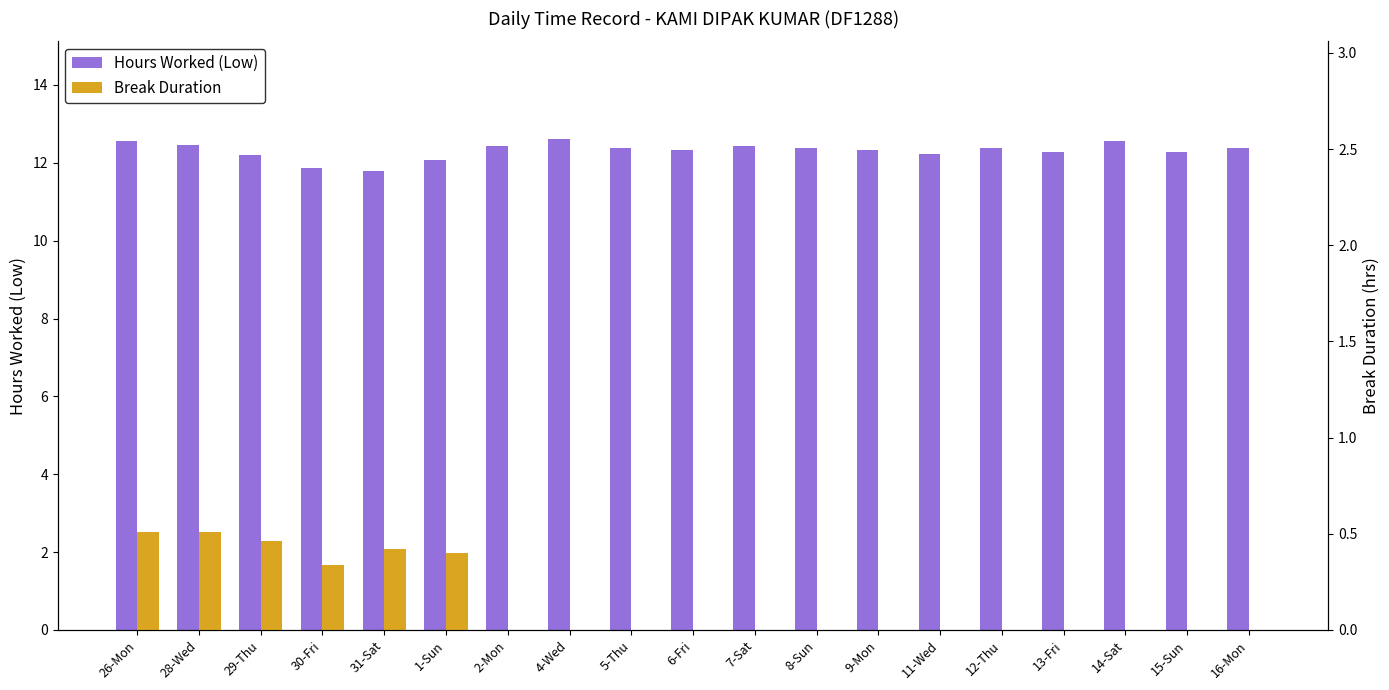

Rank the categories by Hours Worked (Low) value from lowest to highest.

31-Sat, 30-Fri, 1-Sun, 29-Thu, 11-Wed, 13-Fri, 15-Sun, 6-Fri, 9-Mon, 5-Thu, 8-Sun, 12-Thu, 16-Mon, 2-Mon, 7-Sat, 28-Wed, 26-Mon, 14-Sat, 4-Wed